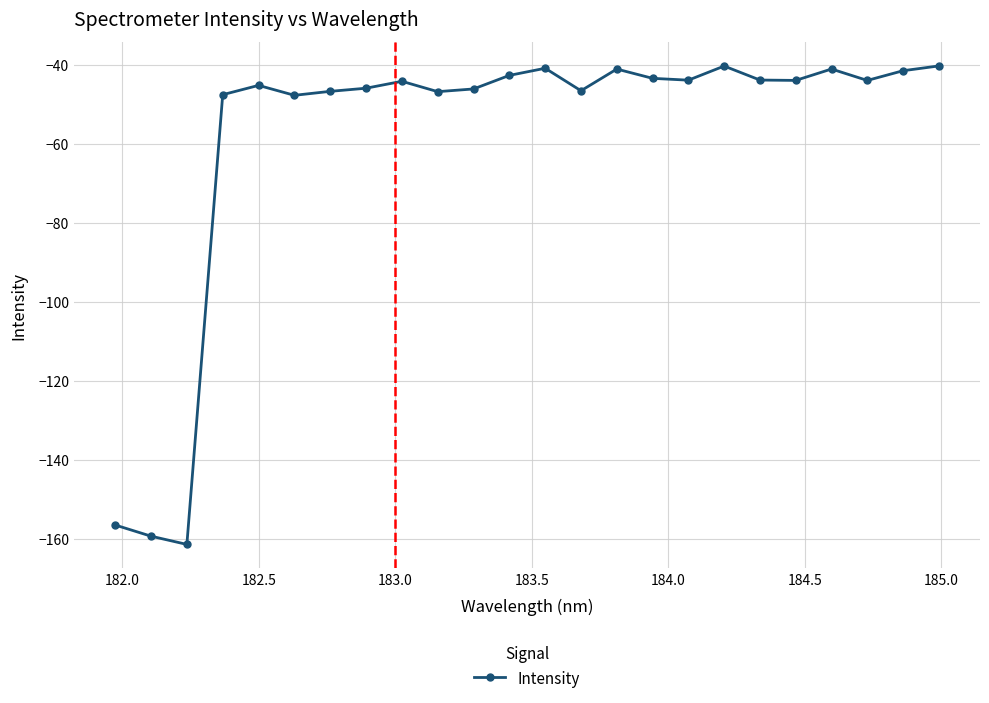

Does the chart display data point markers on the line(s)?

Yes